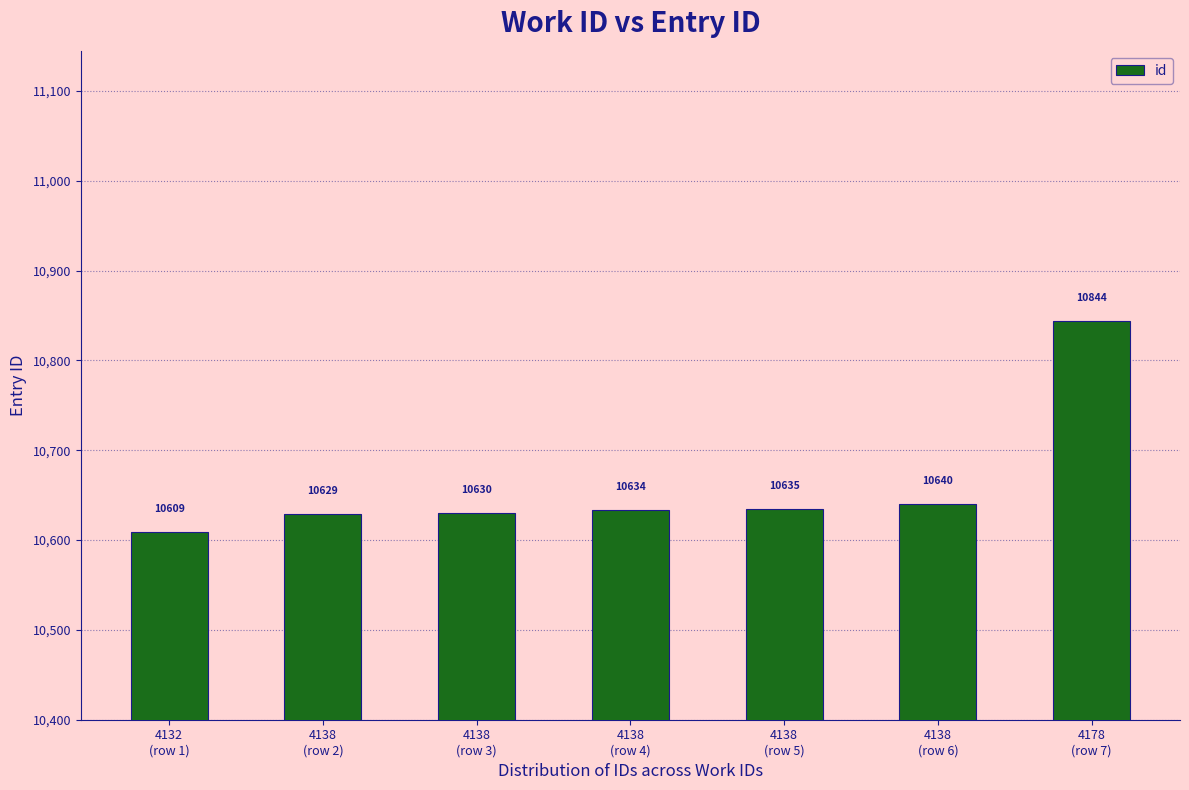

How many bars are there in total?

7